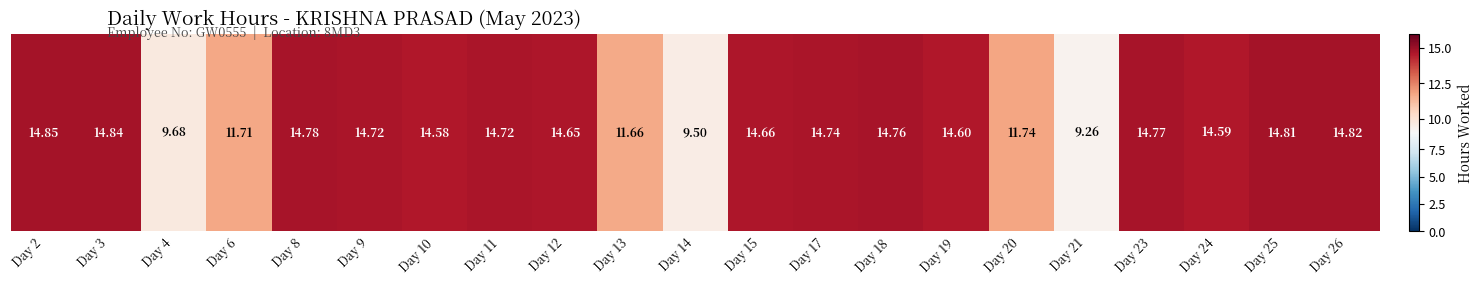

Is it true that the value at Day 12 is 14.7?

True